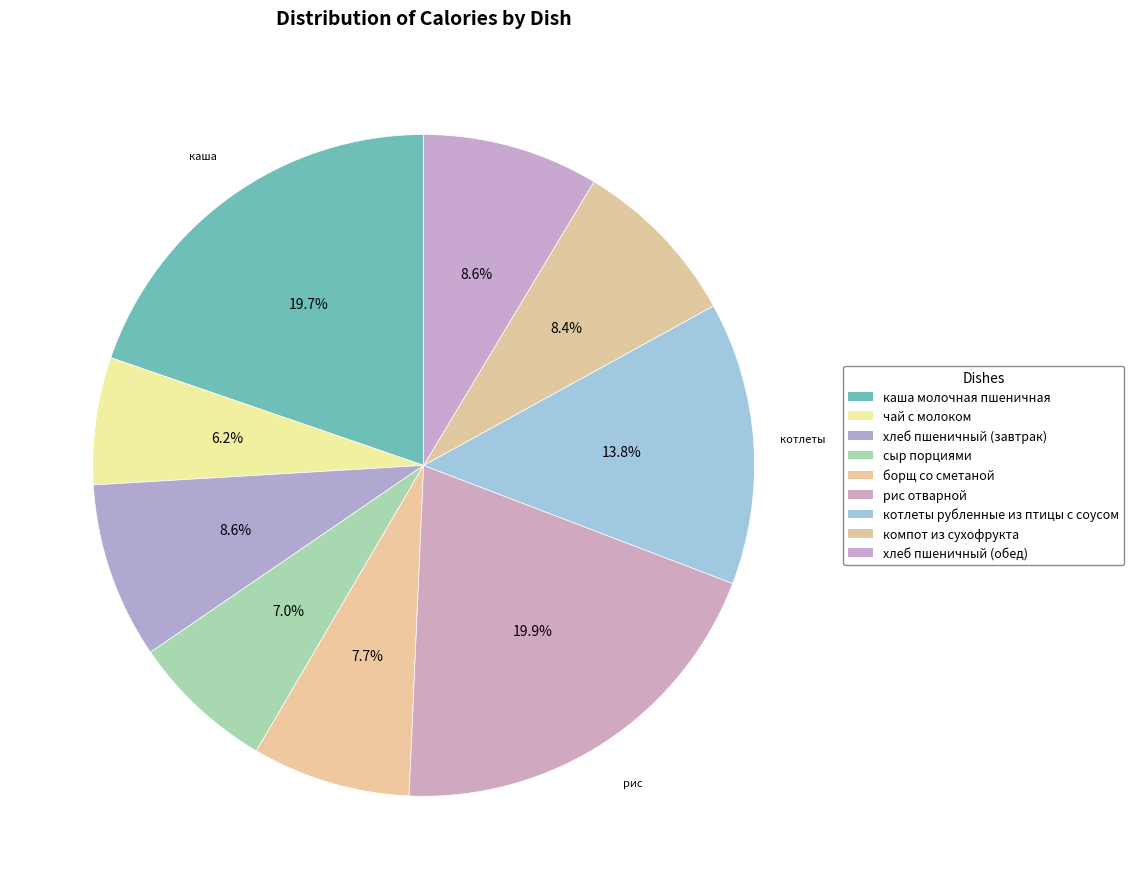

How many segments does this pie chart have?

9